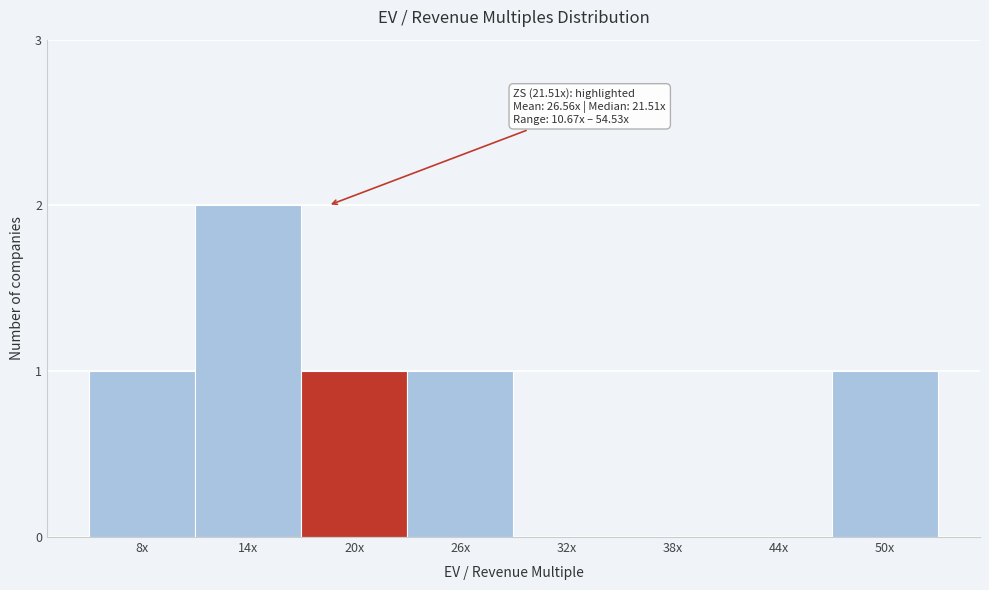

Reading right to left, transcribe all the data shown in this chart.

50x=1	44x=0	38x=0	32x=0	26x=1	20x=1	14x=2	8x=1